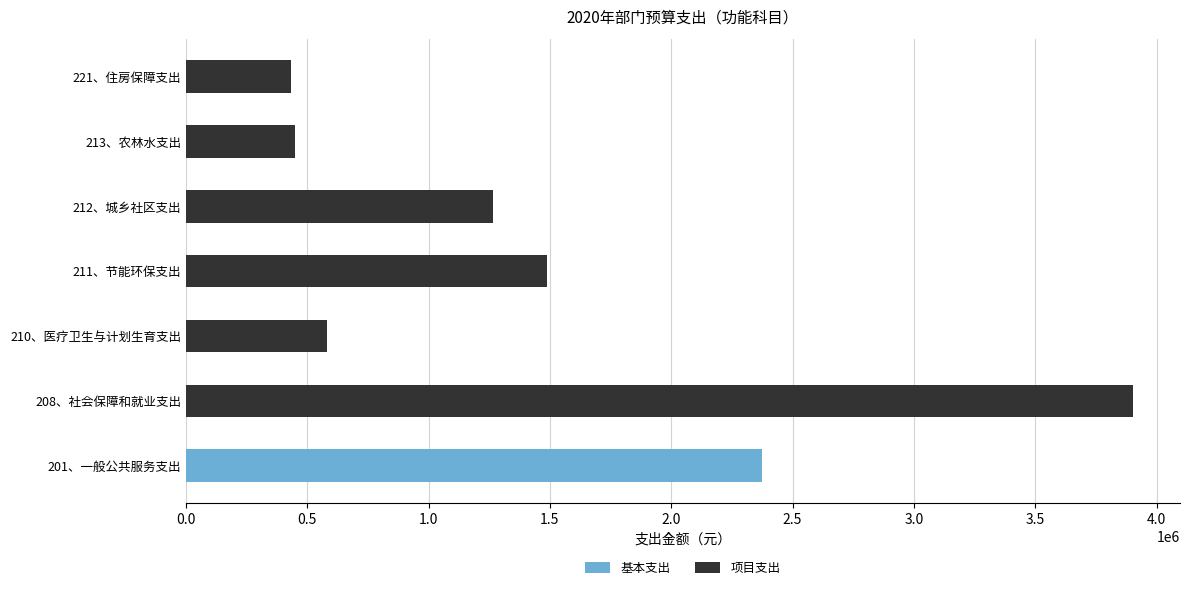

The value of 基本支出 at 210、医疗卫生与计划生育支出 is 0.0. True or false?

True